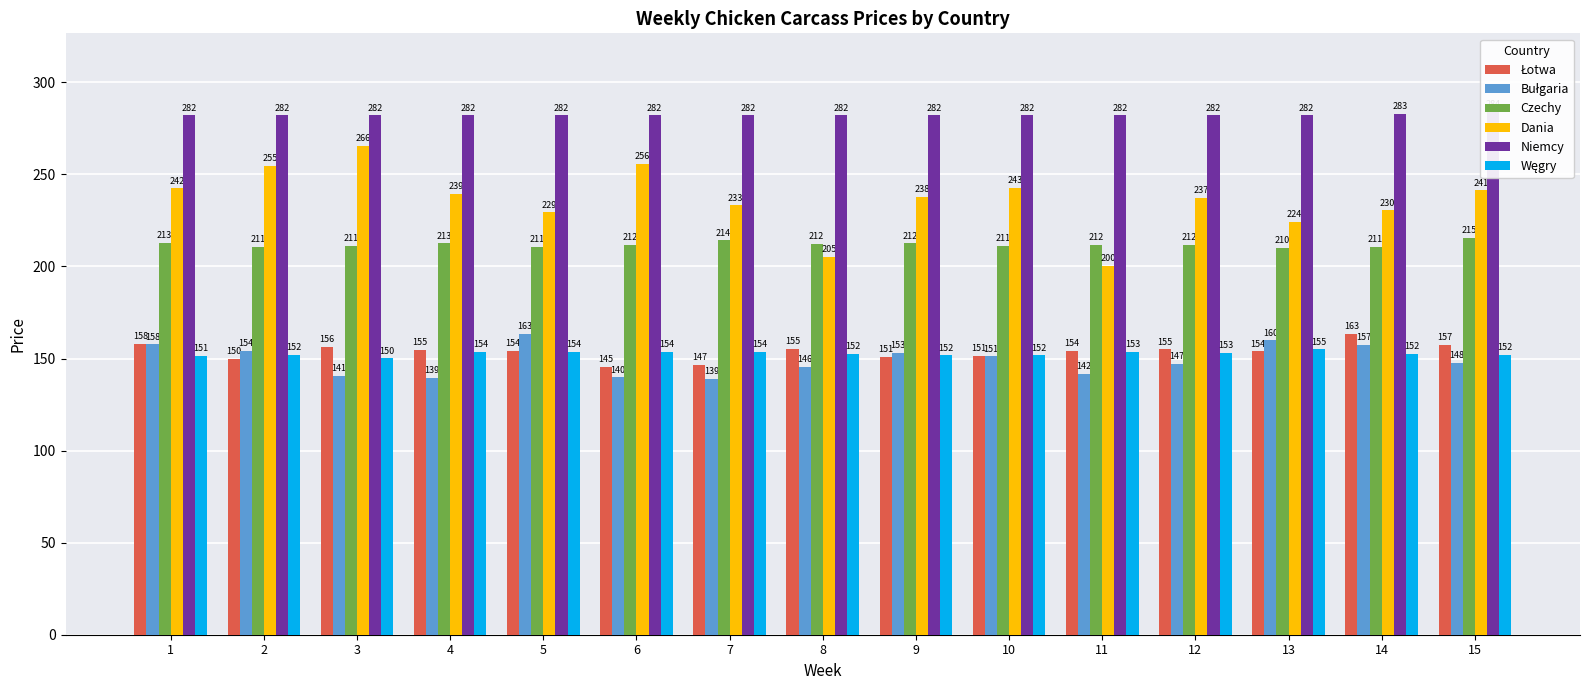

List the labels in order of Węgry value, smallest first.

3, 1, 9, 10, 2, 15, 8, 14, 12, 11, 4, 6, 7, 5, 13